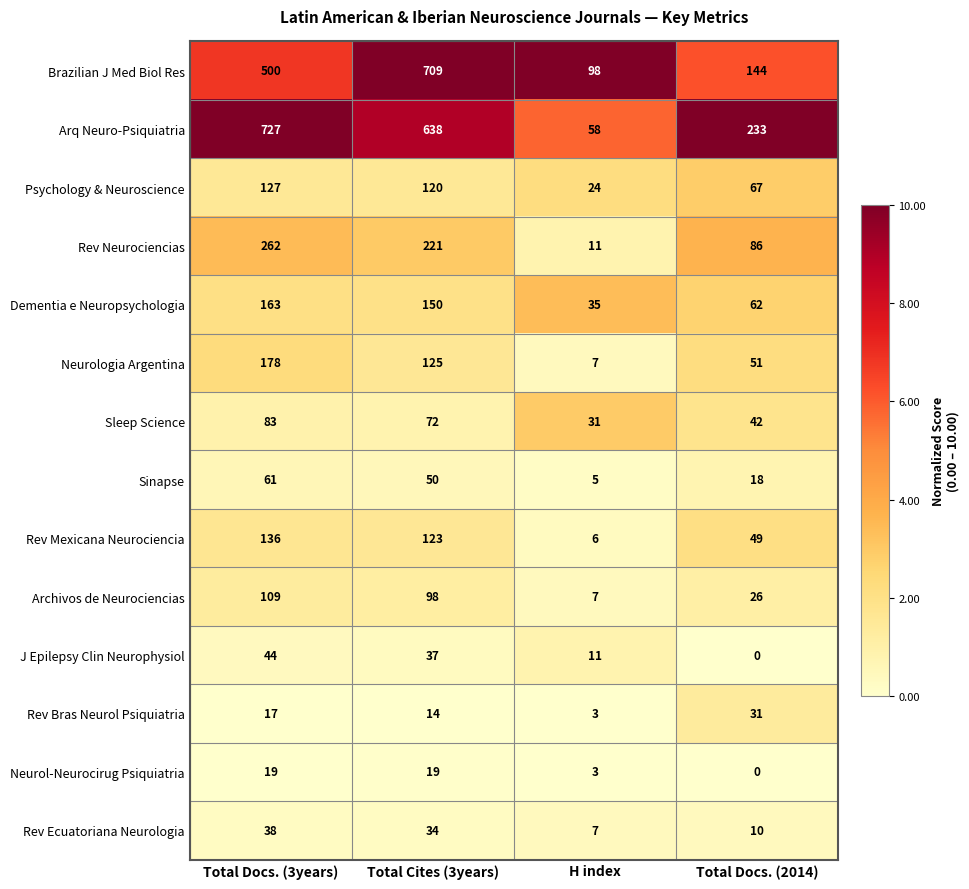

How many values in the Rev Ecuatoriana Neurologia series are below 34?

2